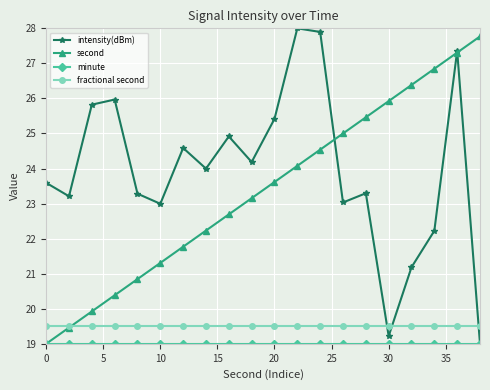

What is the value of the second point at the 12th from the left?

24.1